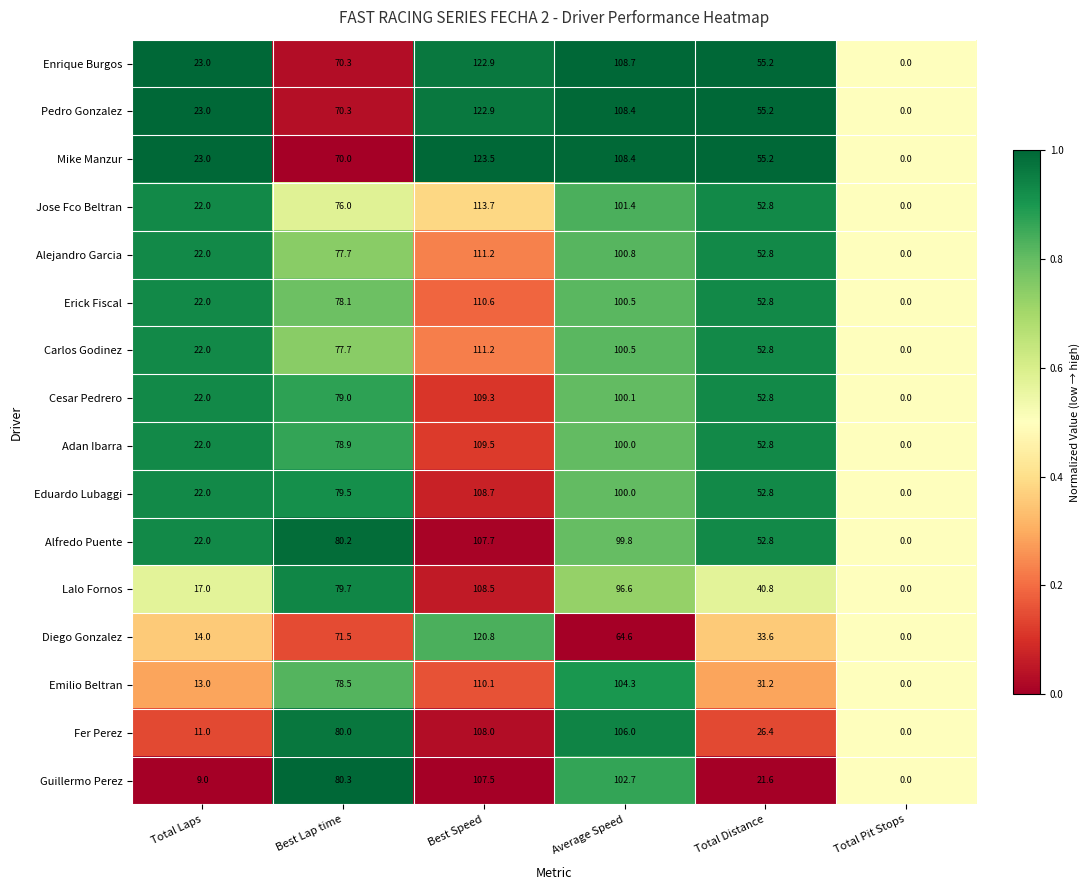

What is the difference between the maximum and minimum values in the Enrique Burgos series?

122.9